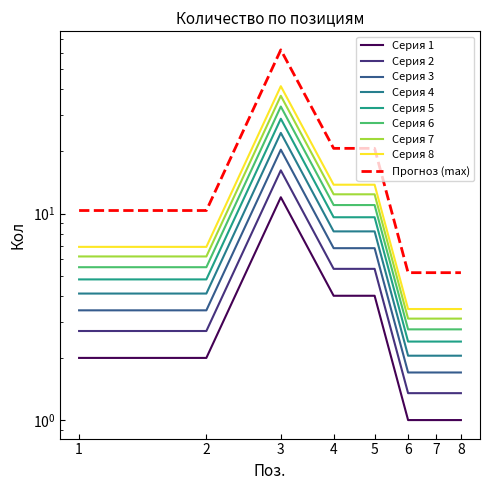

What is the difference between the maximum and minimum values?

11